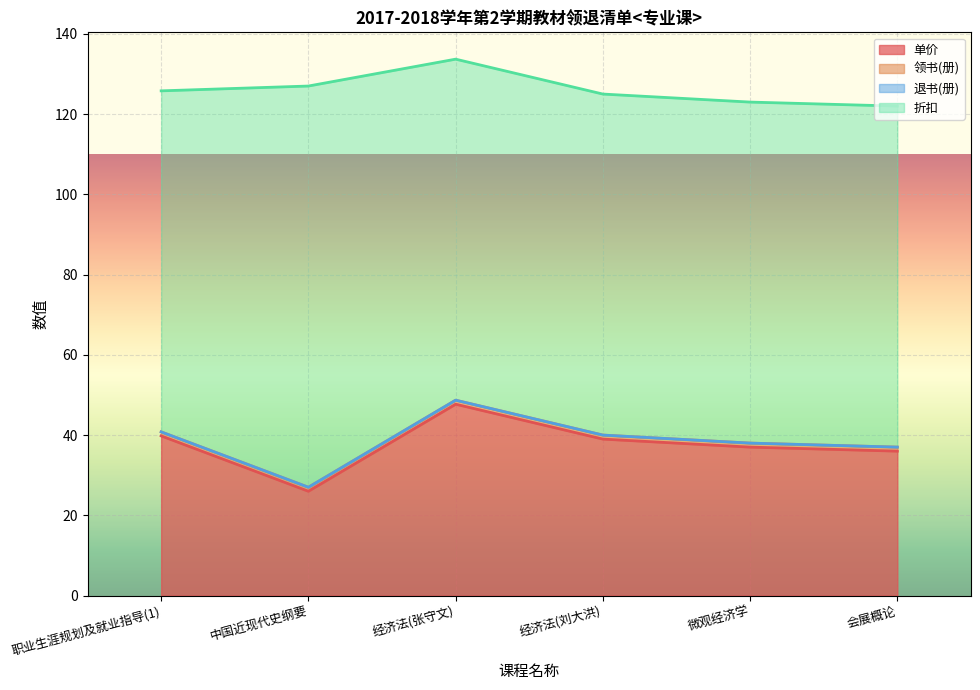

At which category is the sum across all series the highest?

经济法(张守文)